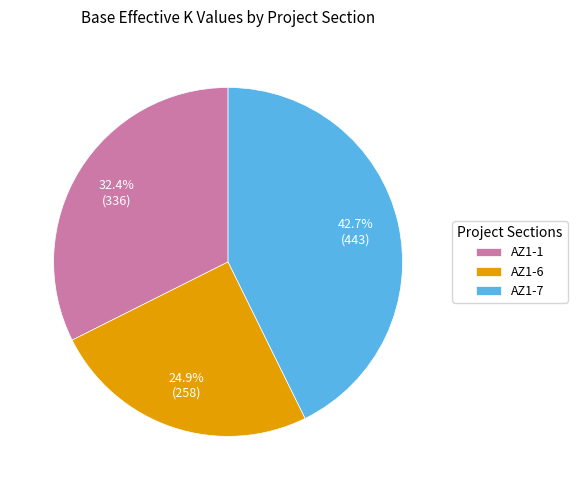

What is the total percentage of AZ1-1 and AZ1-6?

57.3%